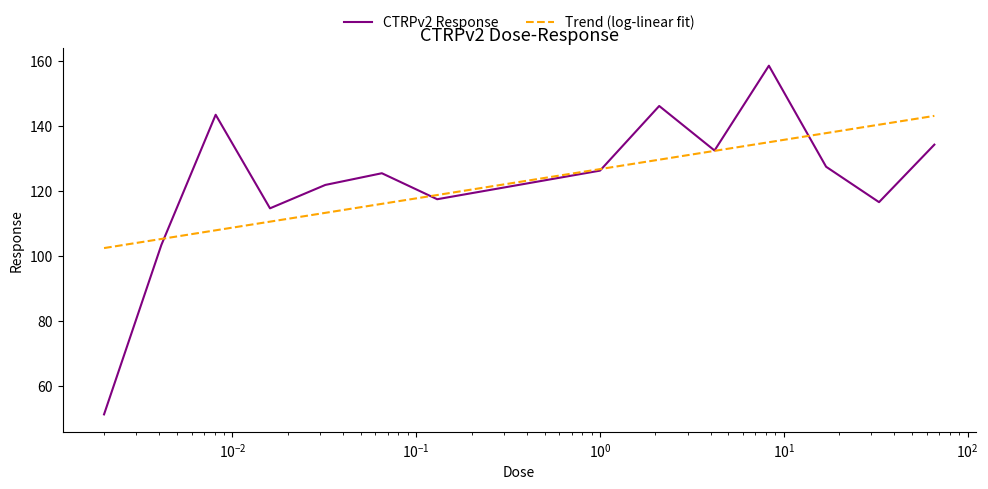

Which series has the largest range (max minus min)?

CTRPv2 Response